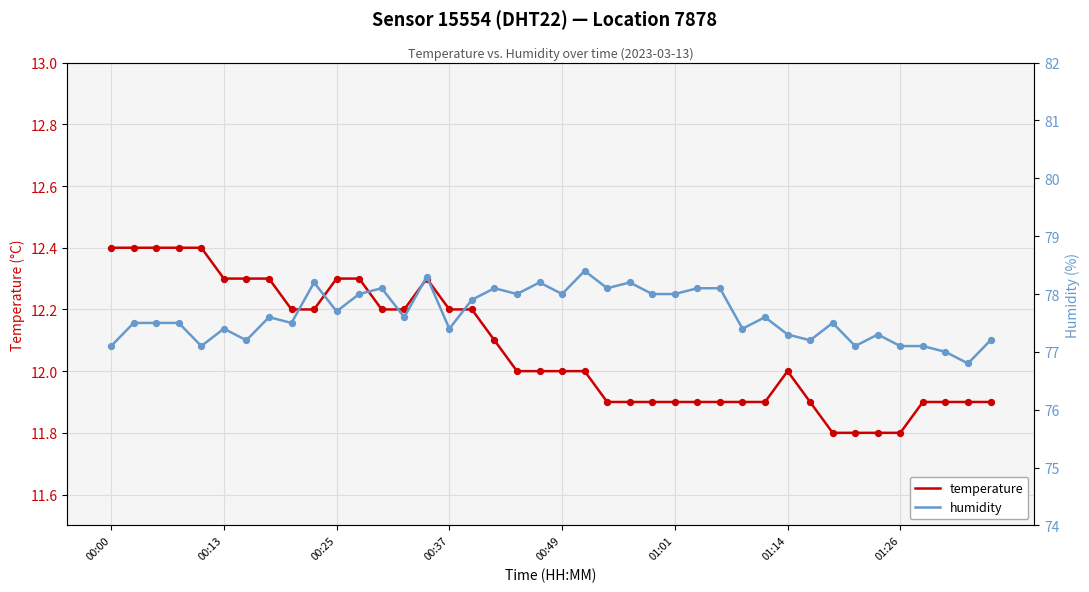

Which series has the largest total across all categories?

humidity